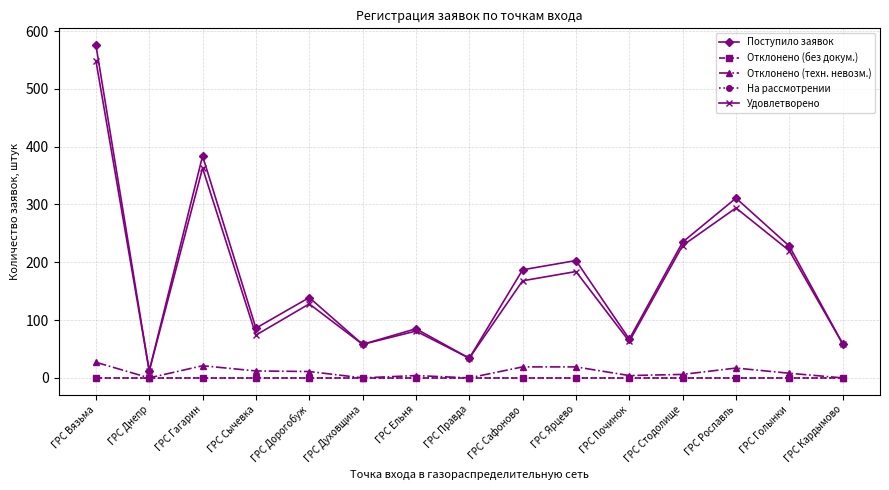

Which category has the lowest value across all series?

ГРС Вязьма